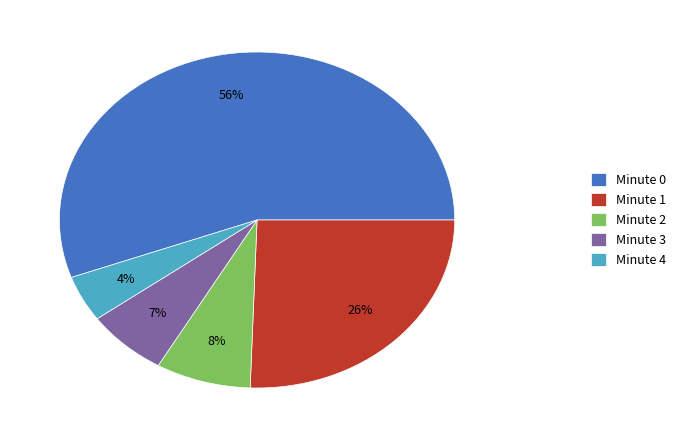

Rank the categories by value from lowest to highest.

Minute 4, Minute 3, Minute 2, Minute 1, Minute 0